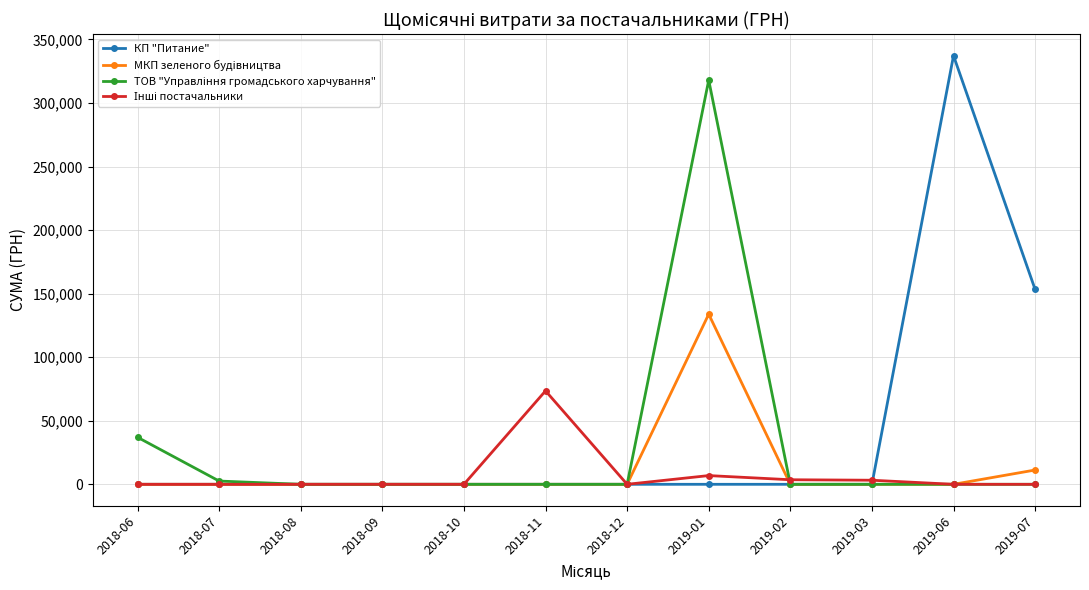

Which series has the largest range (max minus min)?

КП "Питание"